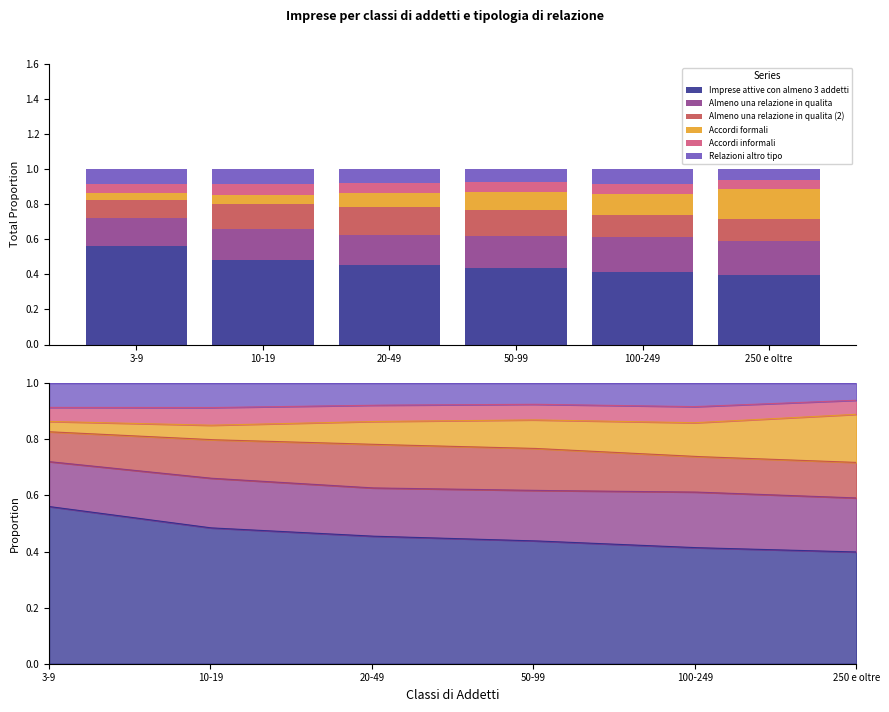

At which label does Almeno una relazione in qualita reach its peak?

100-249